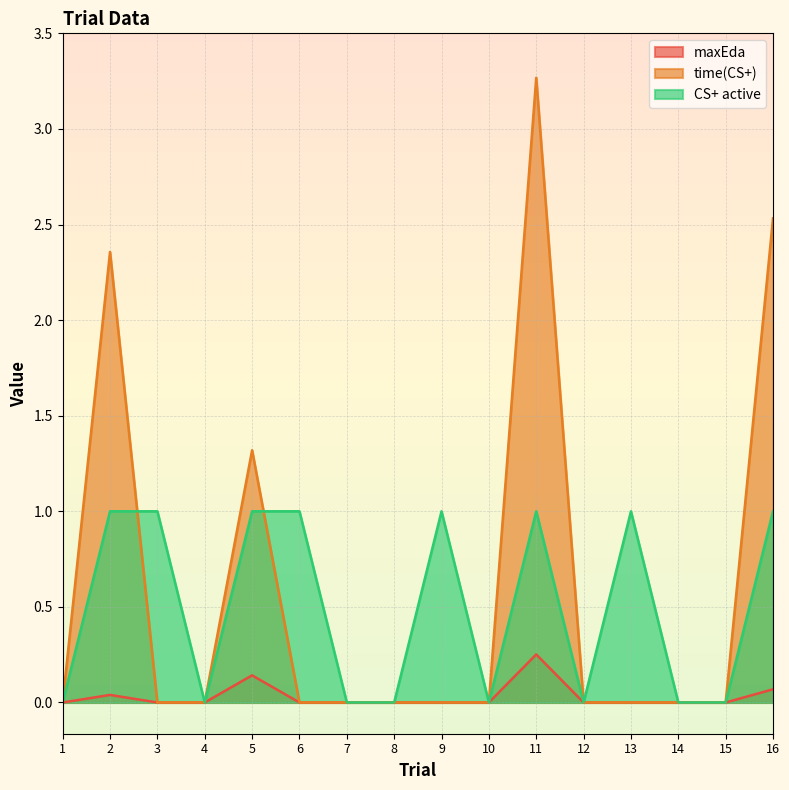

What are all the series names shown in the legend?

maxEda, time(CS+), CS+ active